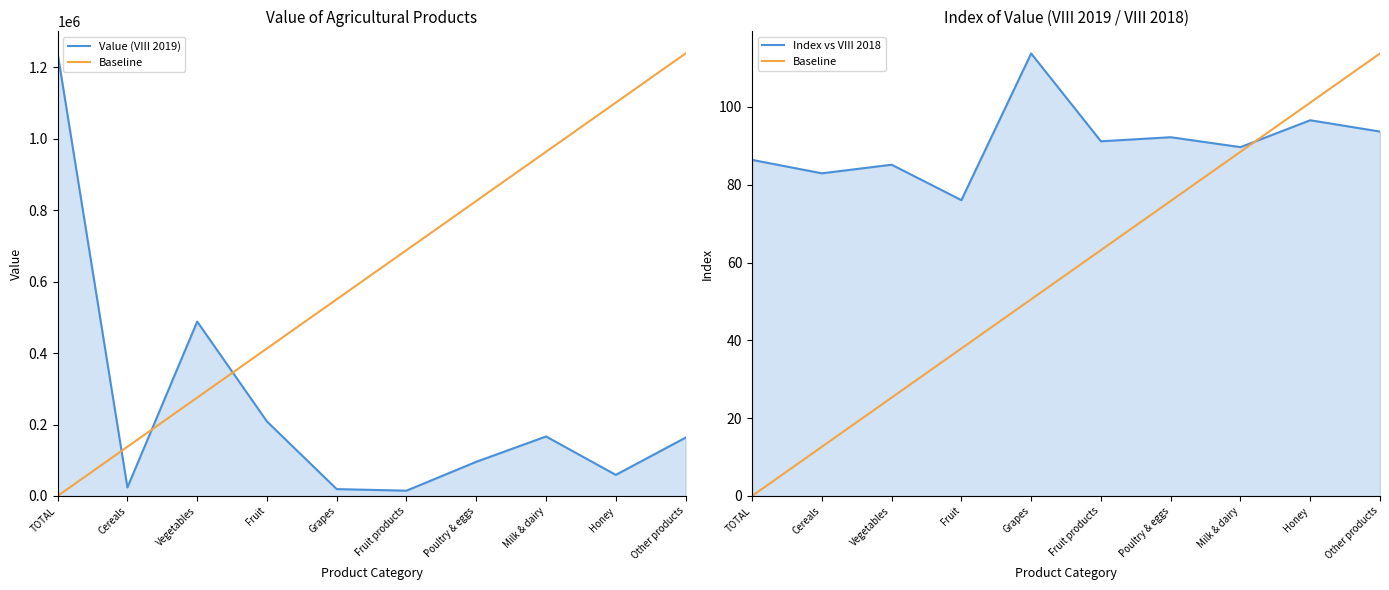

Reading left to right, what are all the values shown in this chart?

Value (VIII 2019): 1238647.0	23869.0	488089.0	208495.0	19159.0	14780.0	95604.0	166482.0	58985.0	163185.0
Baseline: 0.0	12.6	25.3	37.9	50.6	63.2	75.8	88.5	101.1	113.8
Index vs VIII 2018: 86.4	82.9	85.2	76.0	113.8	91.2	92.2	89.7	96.6	93.7